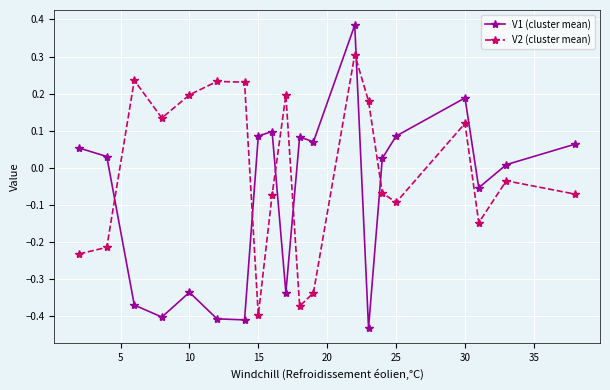

What is the difference between the maximum and minimum values in the V2 (cluster mean) series?

0.7